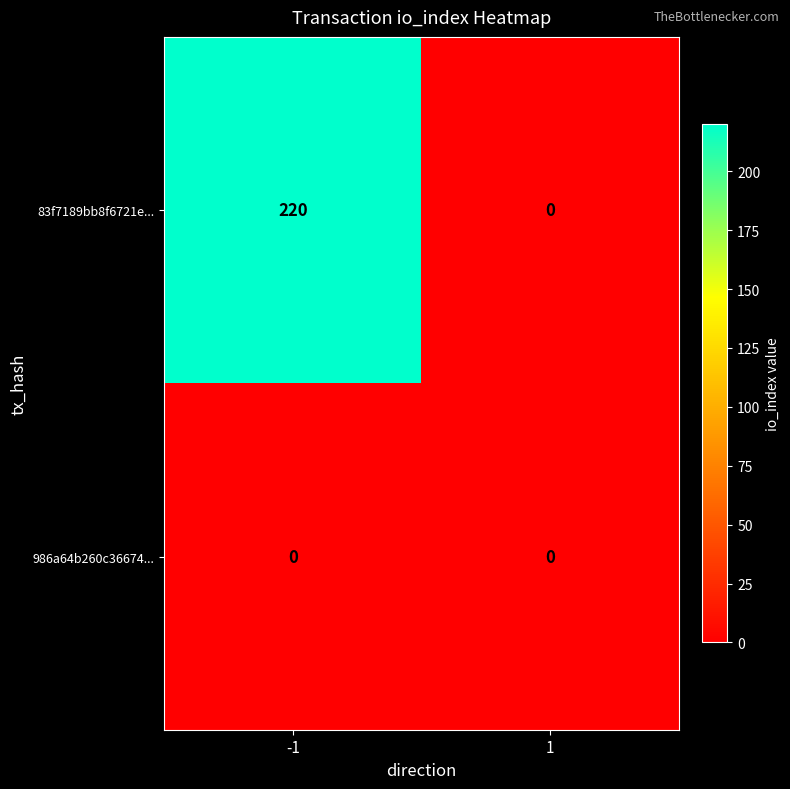

Rank the series at -1 from lowest to highest value.

986a64b260c36674..., 83f7189bb8f6721e...